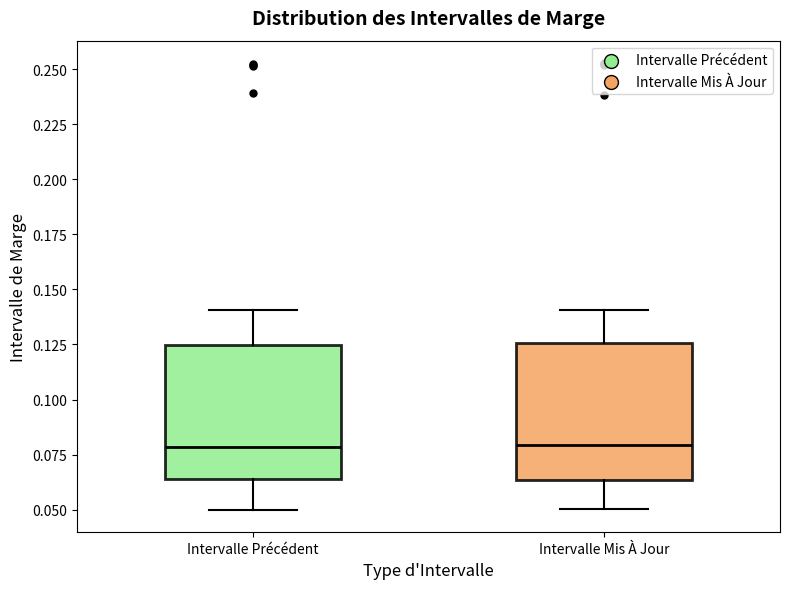

Reading left to right, read every box against the y-axis: the position of its median line, the range the box covers, and the ends of its whiskers. The values are not printed on the chart, so give them approximately, as read against the axis.

Intervalle Précédent: median 0.080, box 0.065 to 0.125, whiskers 0.050 to 0.140
Intervalle Mis À Jour: median 0.080, box 0.065 to 0.125, whiskers 0.050 to 0.140